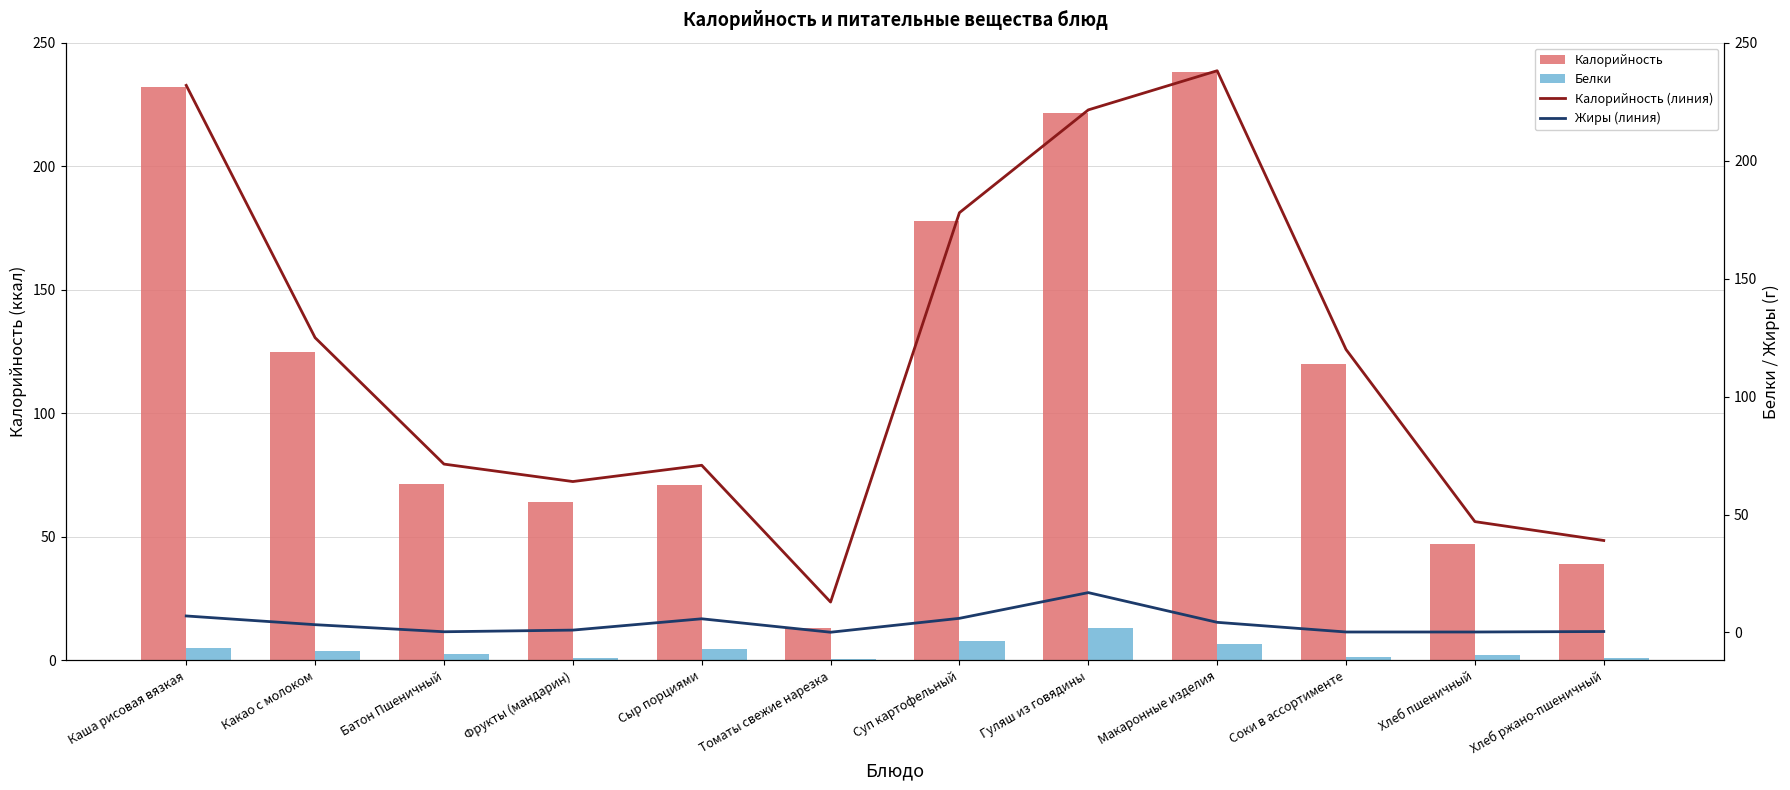

At which category does the chart reach its minimum across all series?

Томаты свежие нарезка